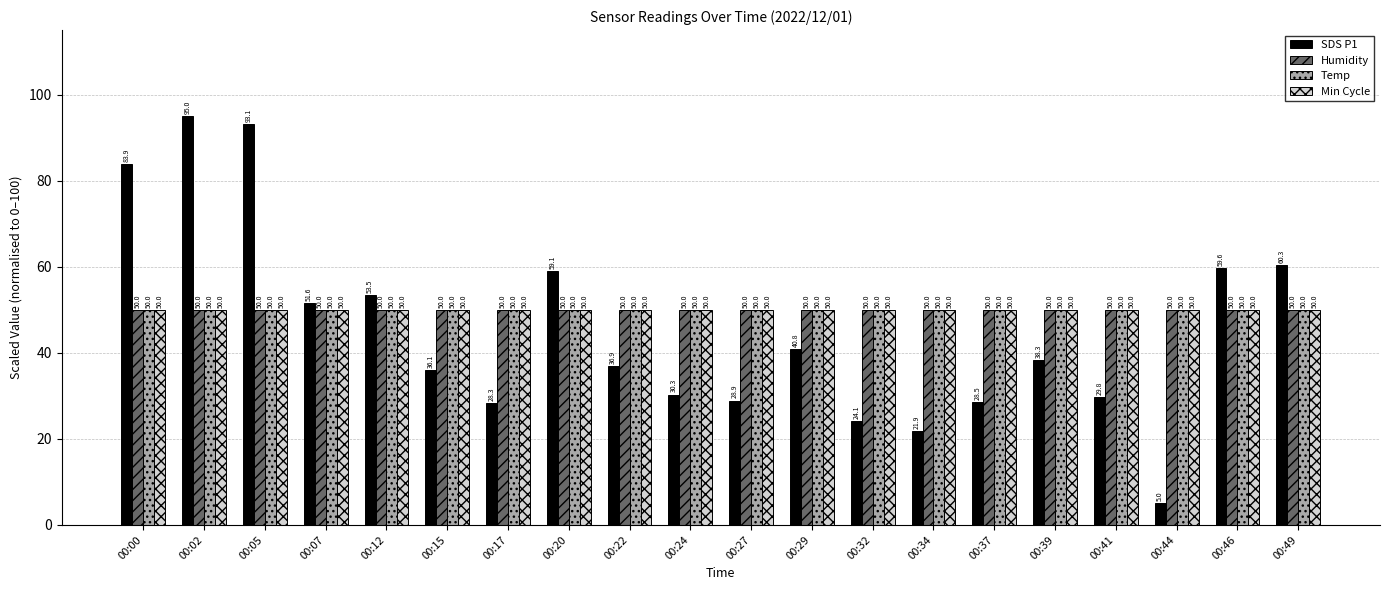

Is it true that Humidity equals 50.0 at 00:46?

True